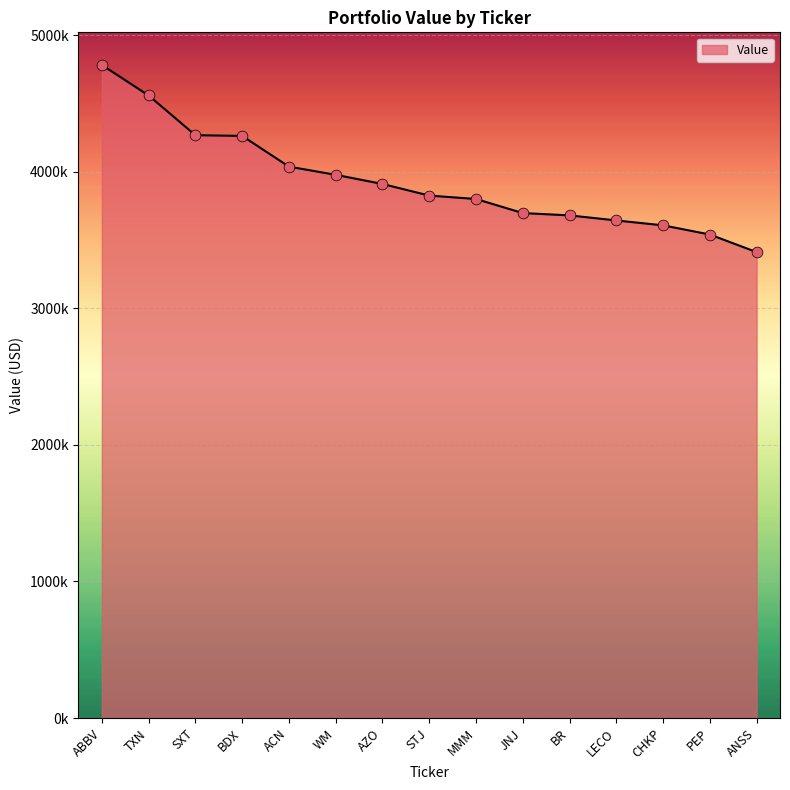

Approximately how many times larger is the value at CHKP compared to AZO?

0.9